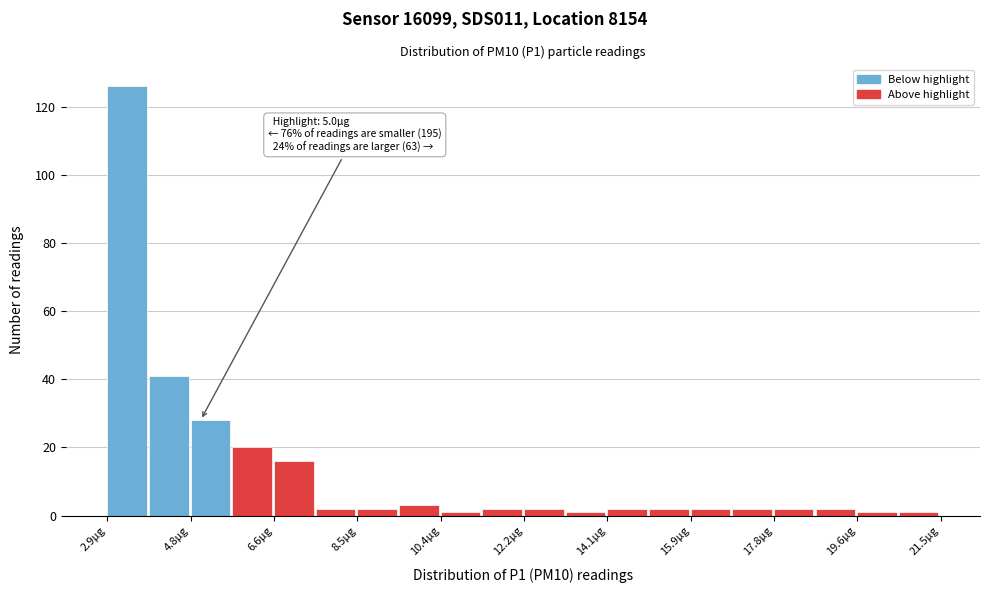

Over which range of the x-axis is the bar tallest?

3.0 to 3.8